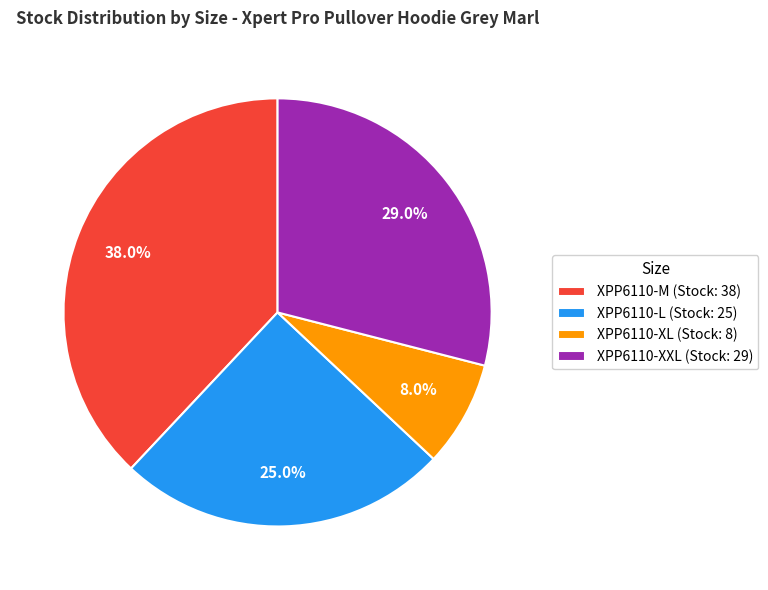

Is the sum of XPP6110-L (Stock: 25) and XPP6110-XXL (Stock: 29) greater than half?

Yes